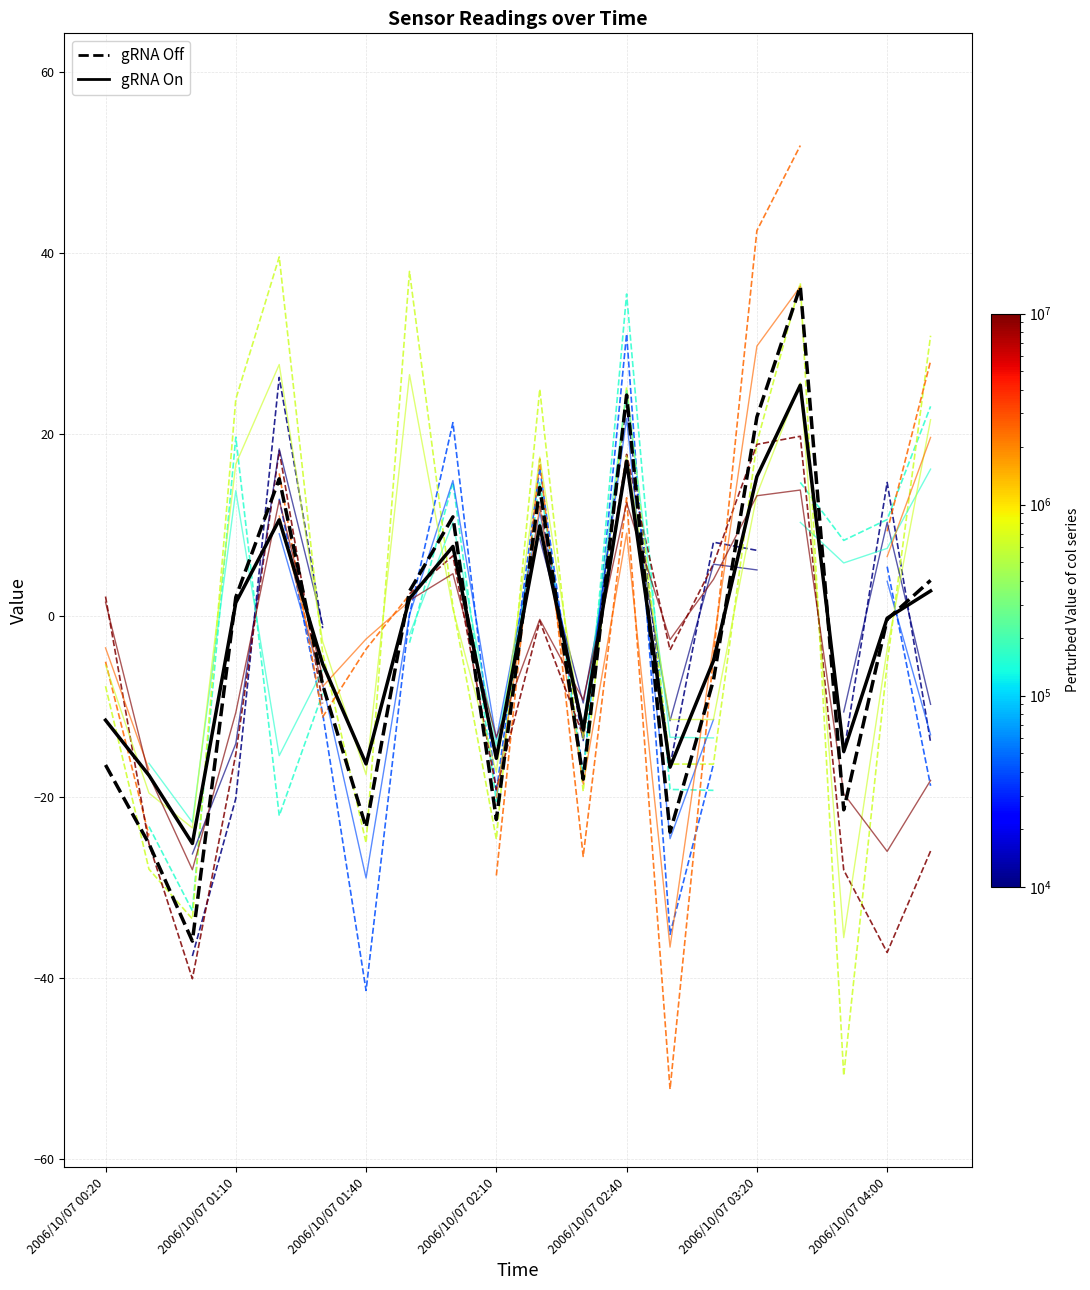

How many interior local peaks does the gRNA On (mean) series have?

5